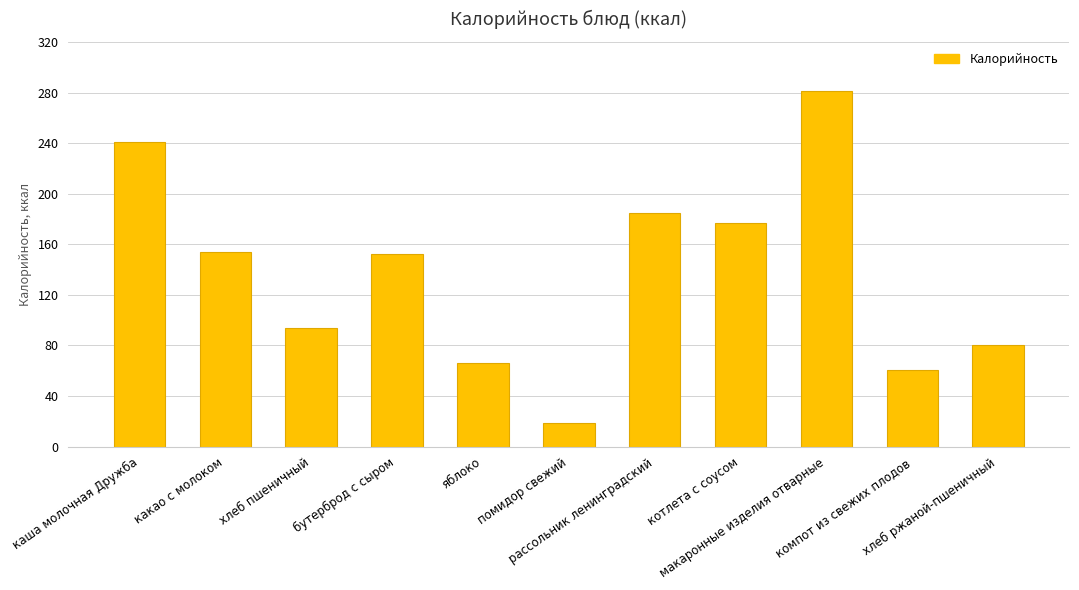

Approximately how many times larger is the value at компот из свежих плодов compared to макаронные изделия отварные?

0.2